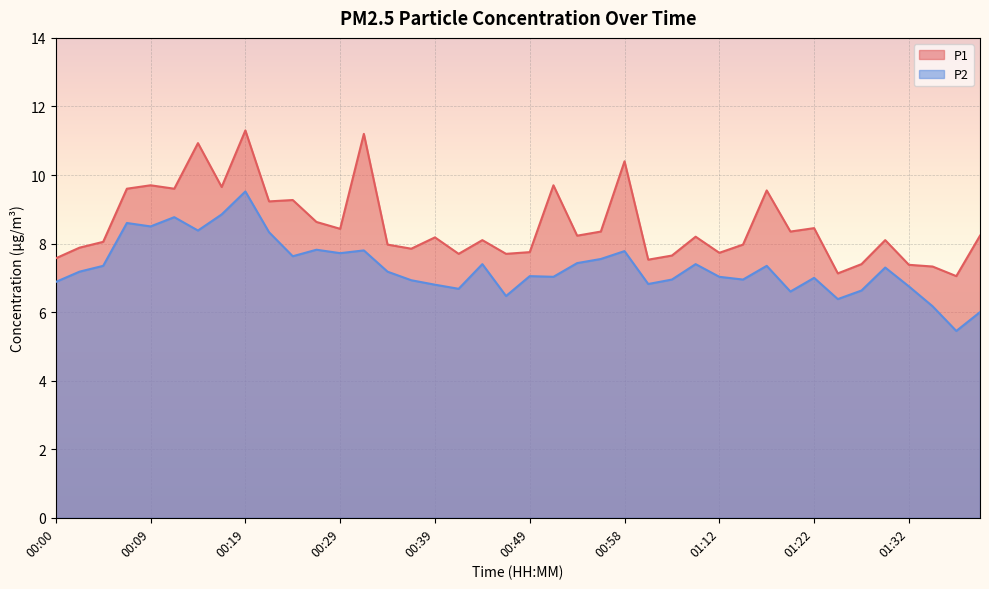

Where does the P1 series first go above 8?

00:04